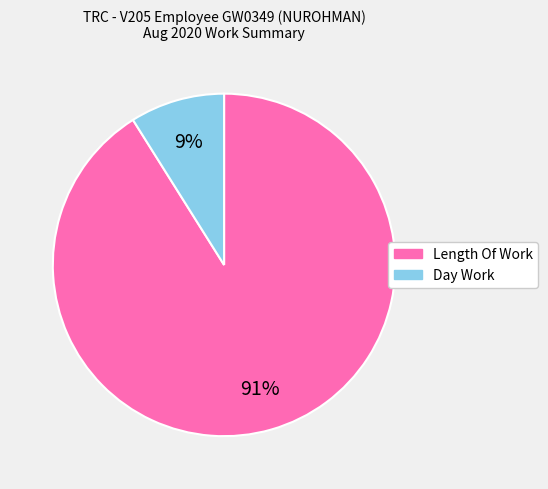

Is the sum of Length Of Work and Day Work greater than half?

Yes